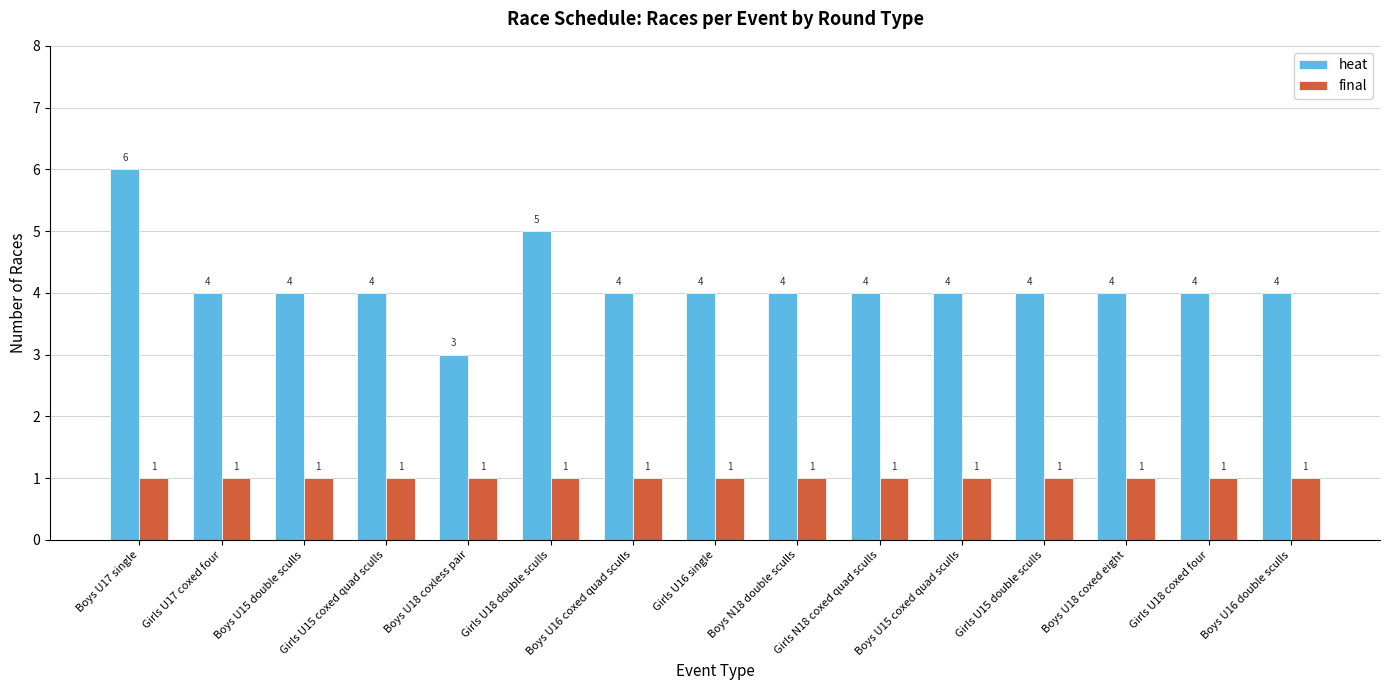

Which series has the widest spread of values?

heat